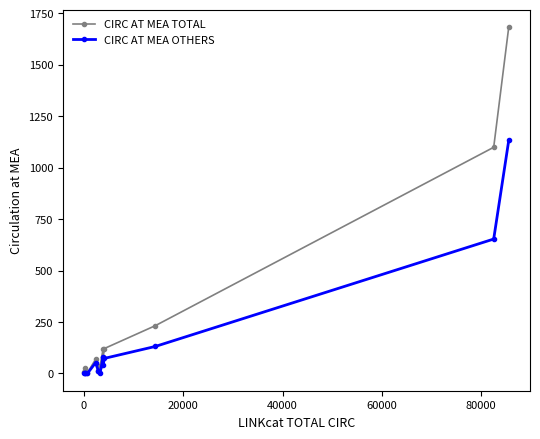

What is the maximum value for CIRC AT MEA OTHERS?

1133